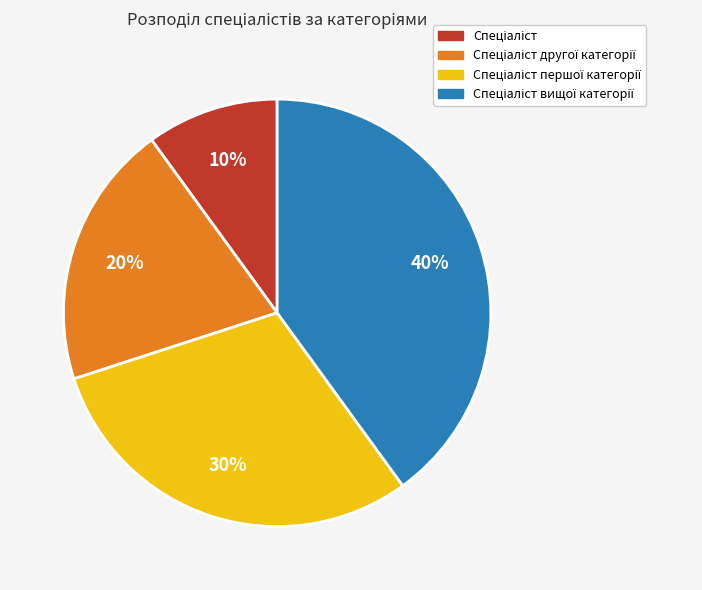

Is there a majority slice in this chart?

No